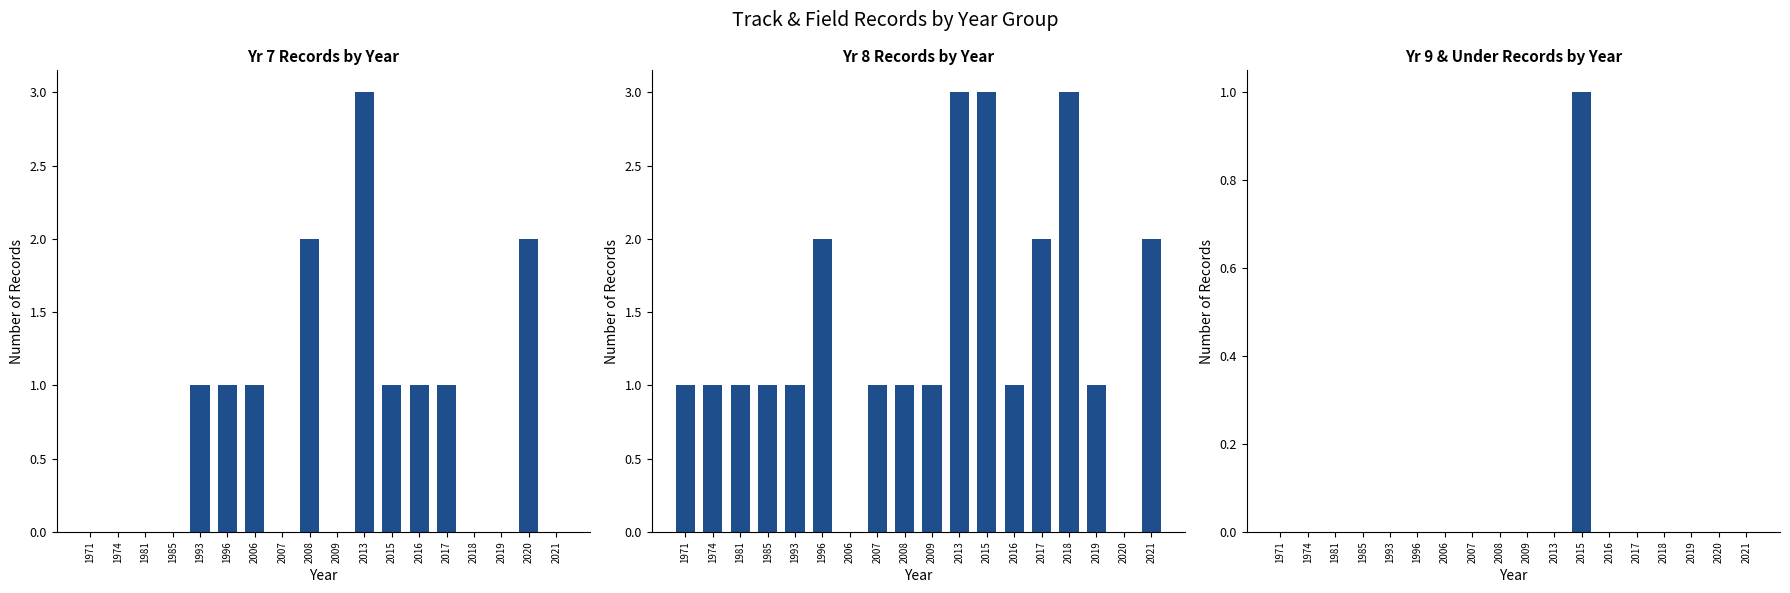

What is the difference between the second highest and minimum values in the Yr 8 Records by Year series?

3